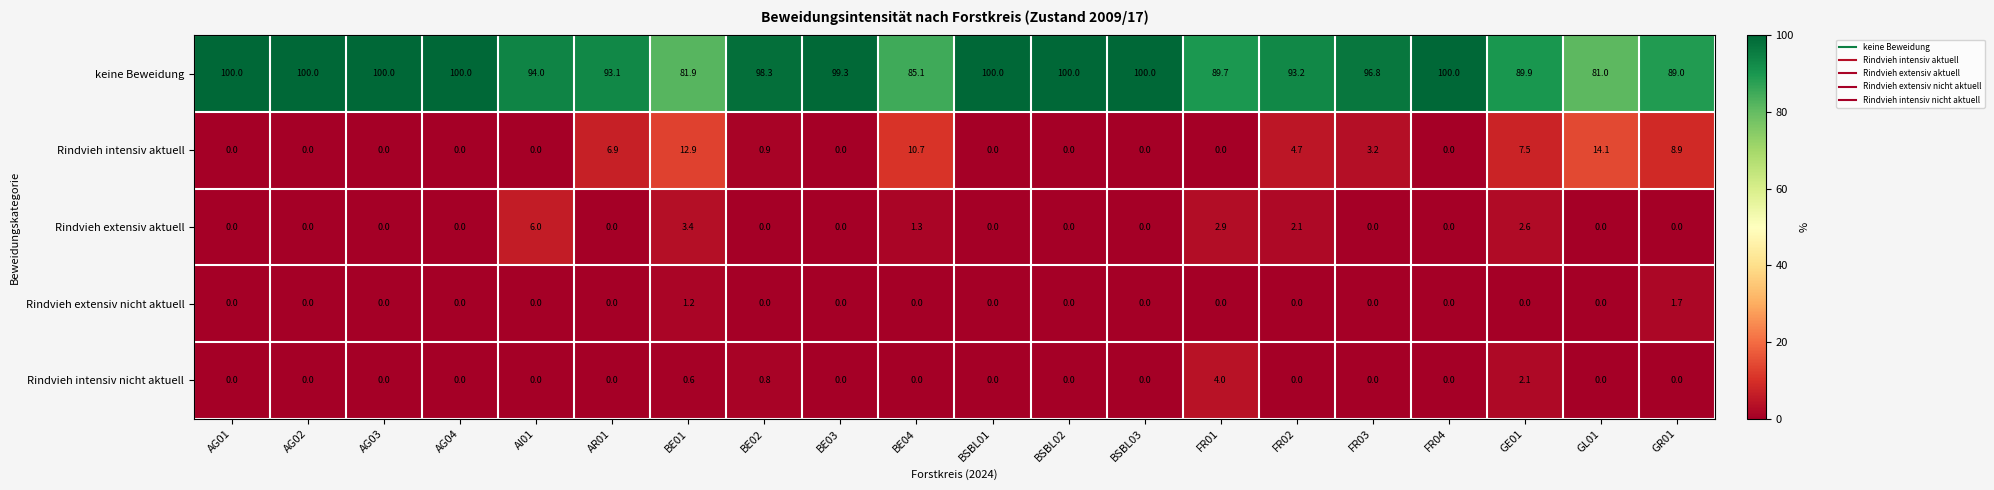

How many categories are shown in the chart?

20